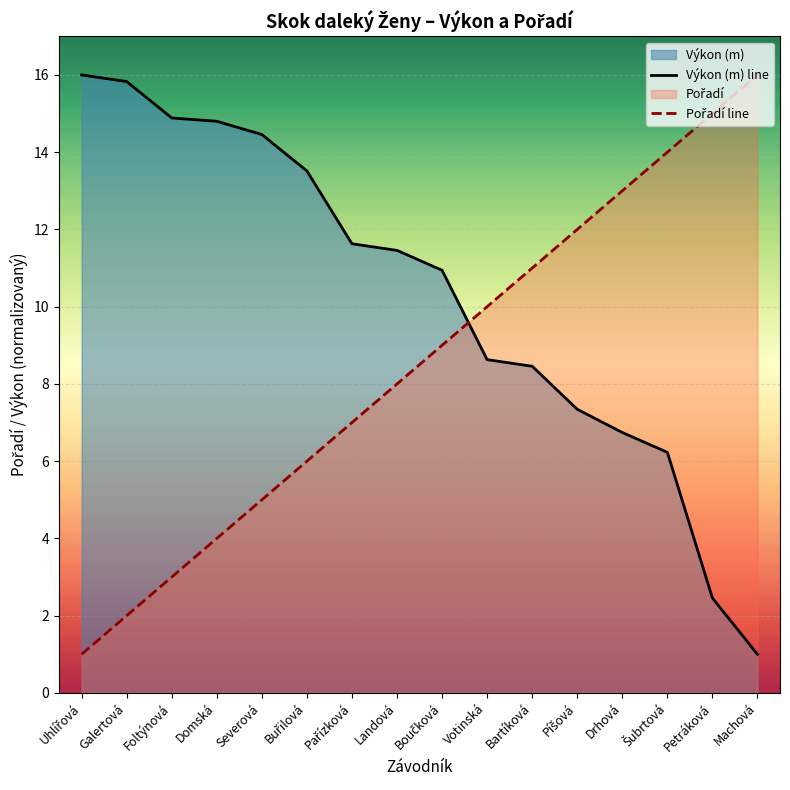

At which label is Výkon (m) line closest to 8?

Bartíková